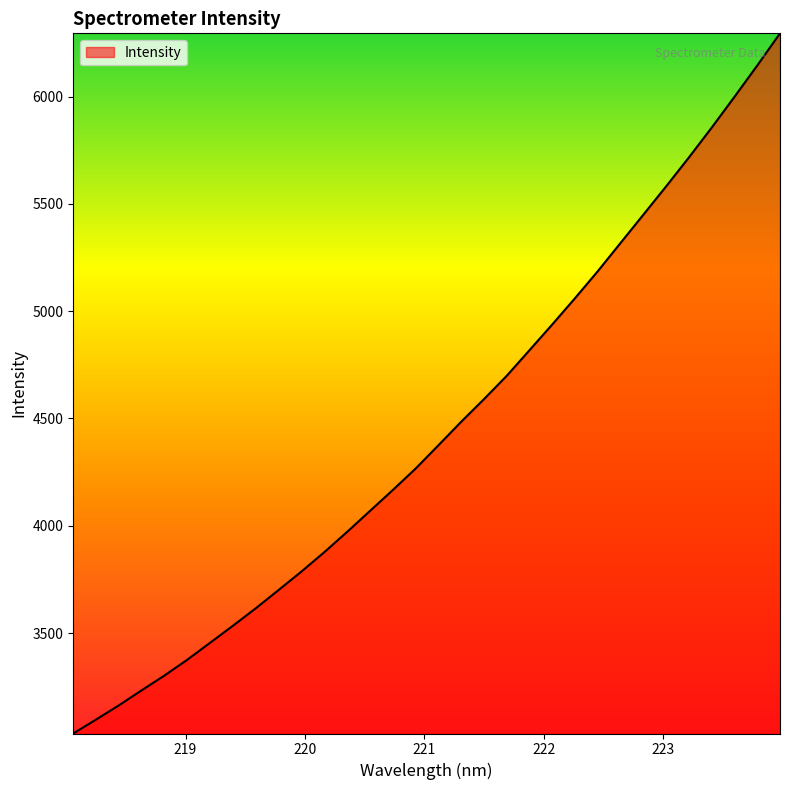

What is the greatest value displayed?

6294.7